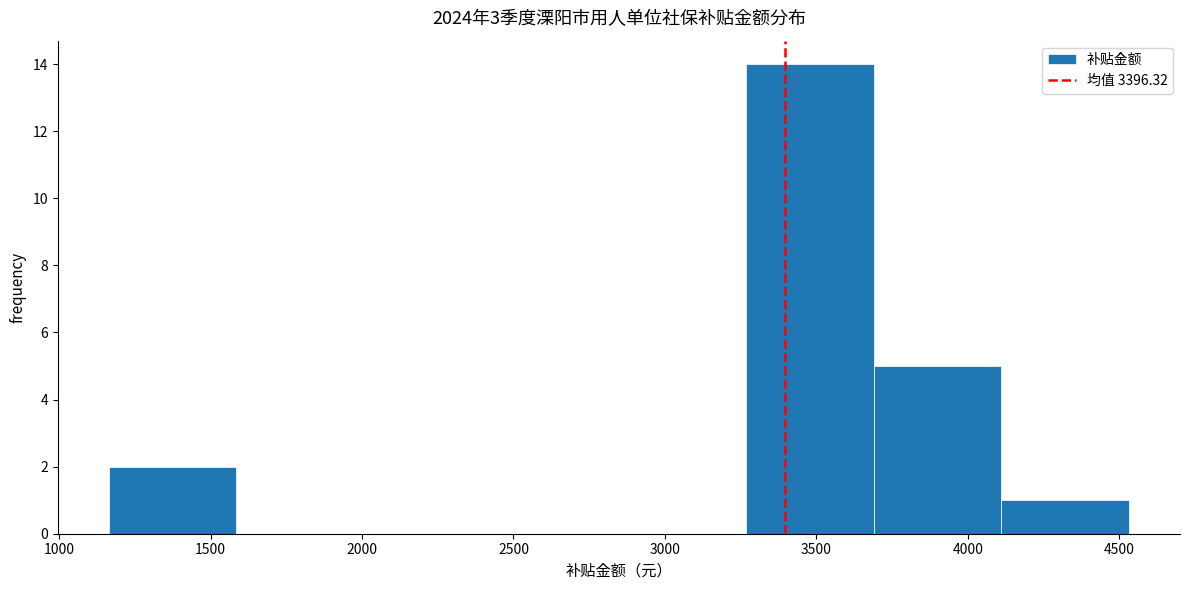

How tall is the bar that spans 3700 to 4100 on the x-axis? Neither the bar edges nor the heights are printed on the chart, so give them approximately, as read against the axes.

5